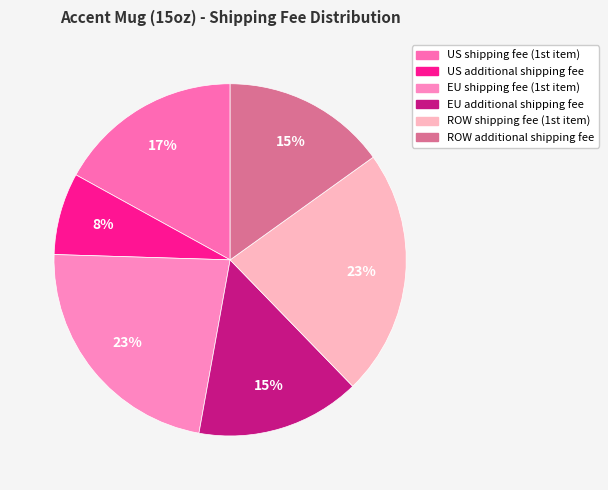

Is it true that ROW additional shipping fee is 15% of the pie?

True